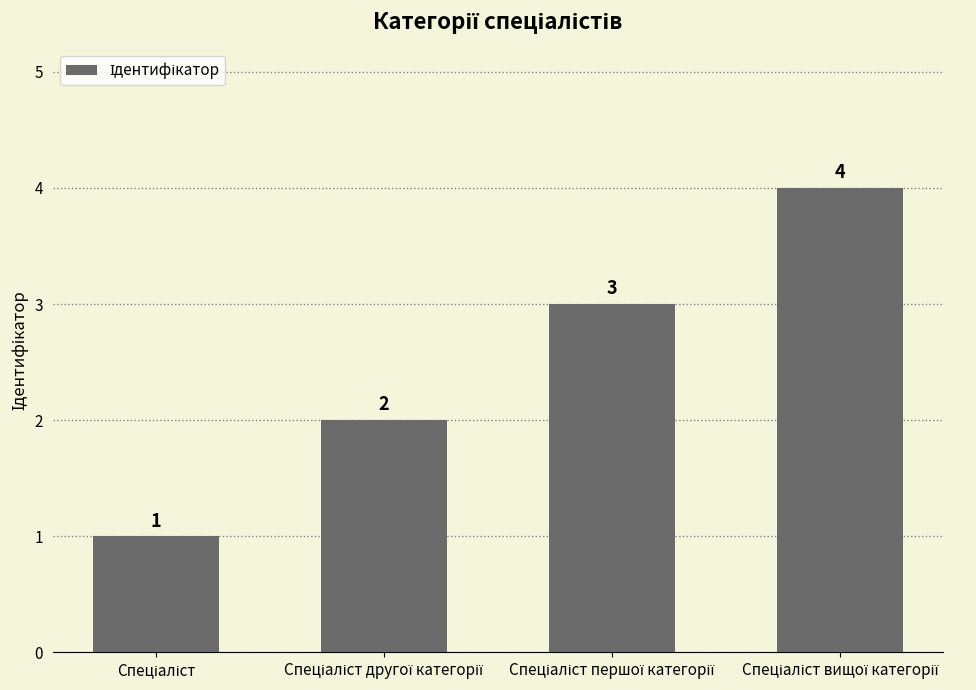

Count the values in the range 2 to 4.

3